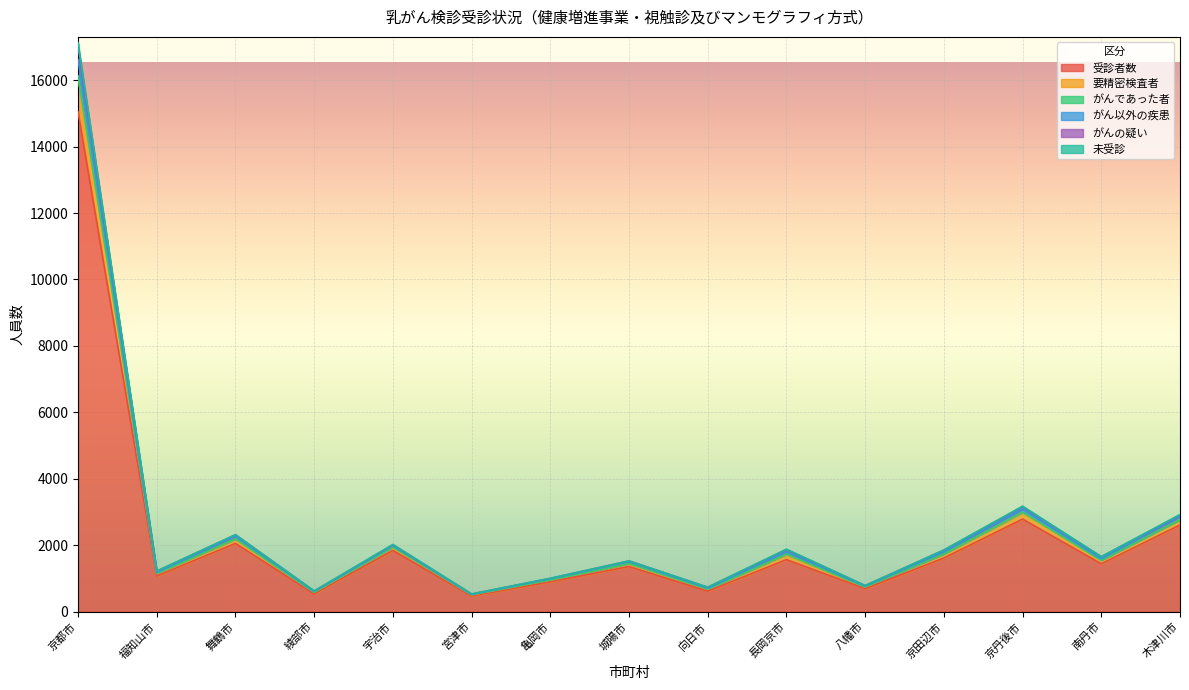

At which category does がんの疑い reach its first local peak?

舞鶴市